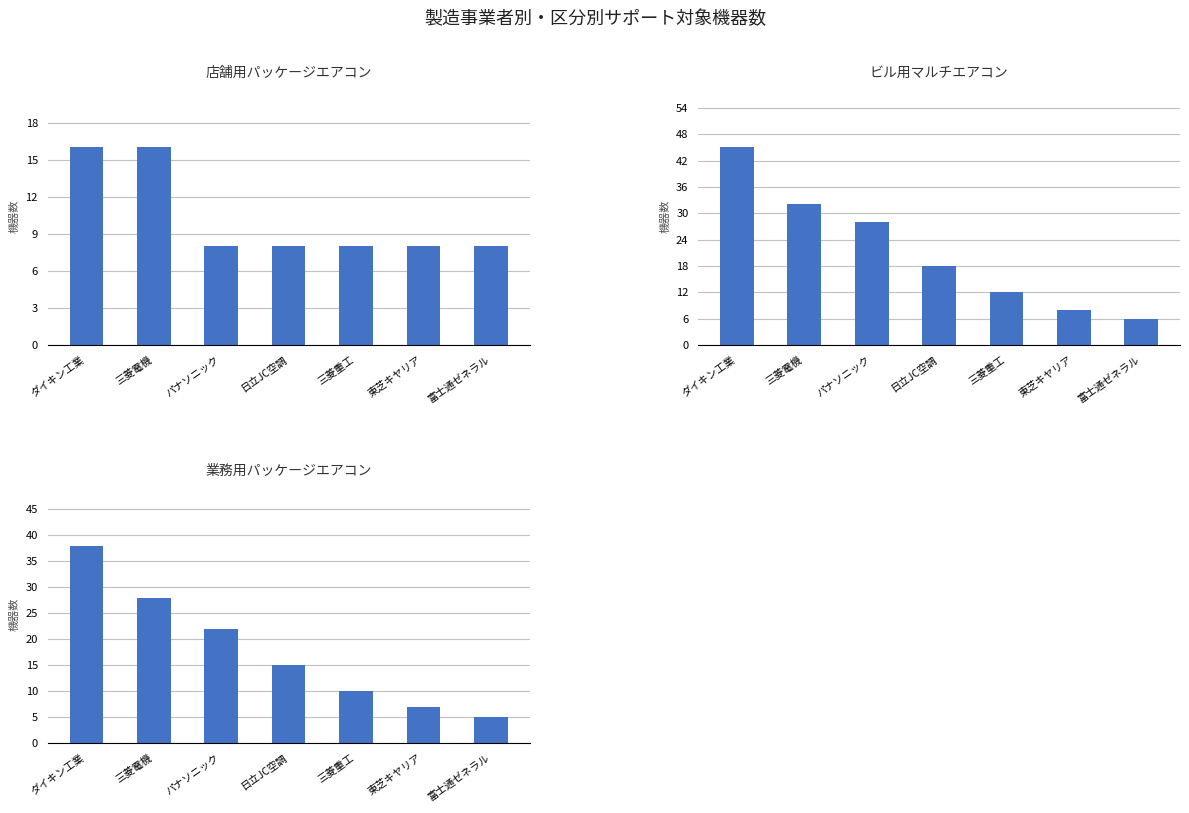

Reading right to left, list all the values displayed in this chart.

店舗用パッケージエアコン: 8	8	8	8	8	16	16
ビル用マルチエアコン: 6	8	12	18	28	32	45
業務用パッケージエアコン: 5	7	10	15	22	28	38